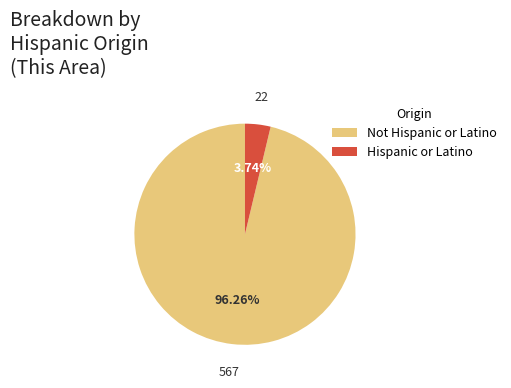

Which category has the smallest portion of the pie?

Hispanic or Latino